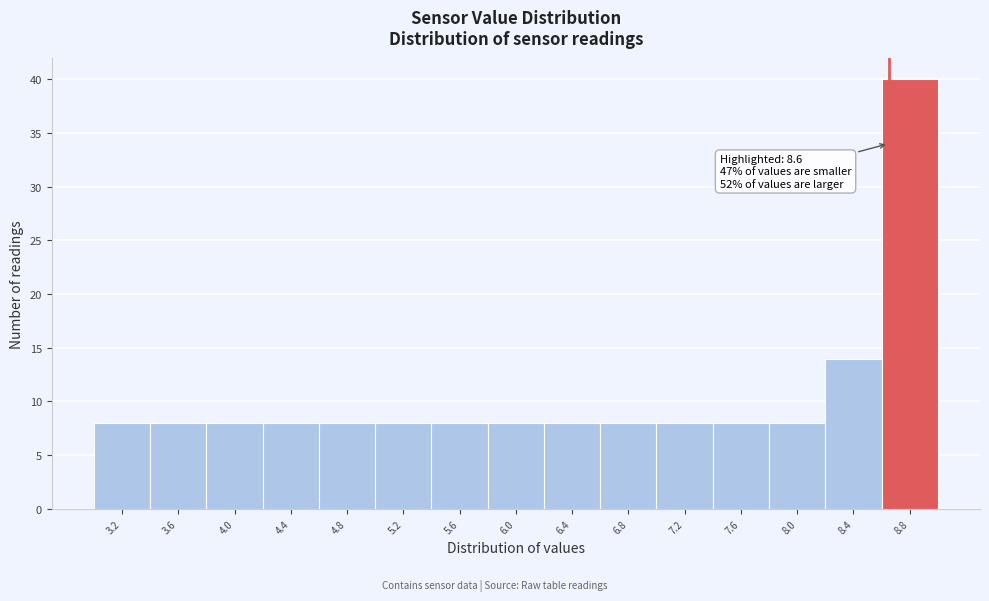

Which range on the x-axis has the tallest bar?

8.55 to 8.95